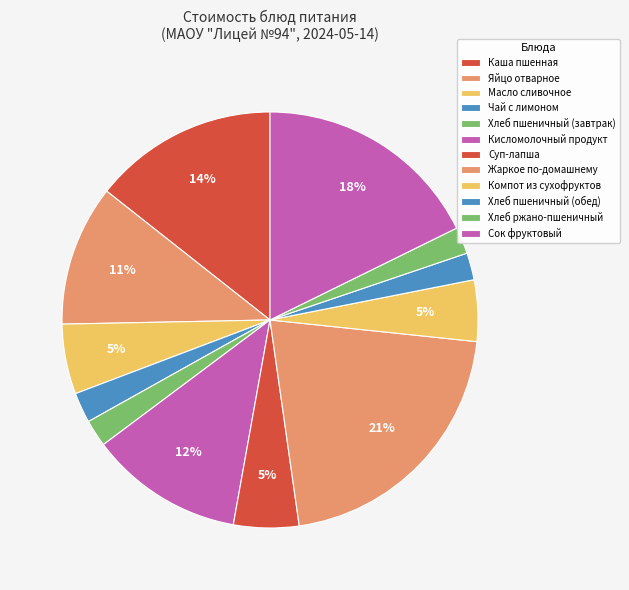

Which category has the biggest portion of the pie?

Жаркое по-домашнему